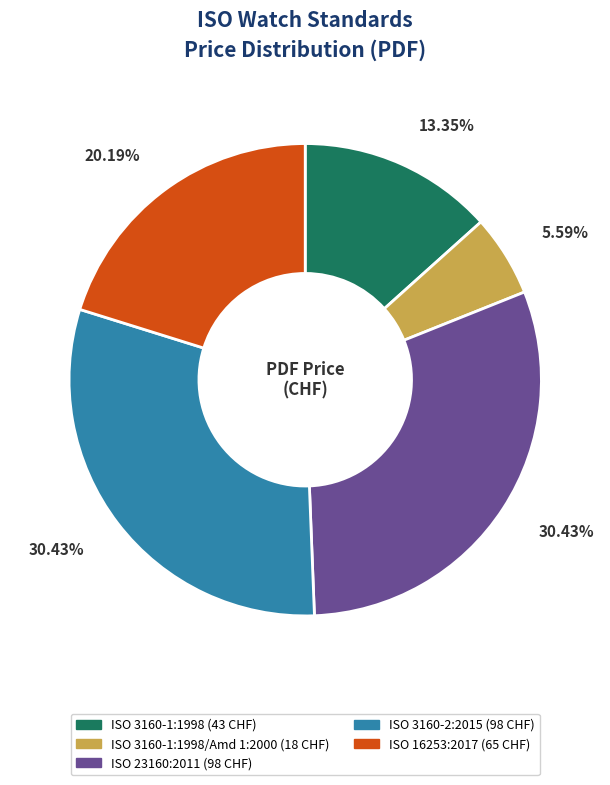

Is there any slice that represents more than half of the pie?

No